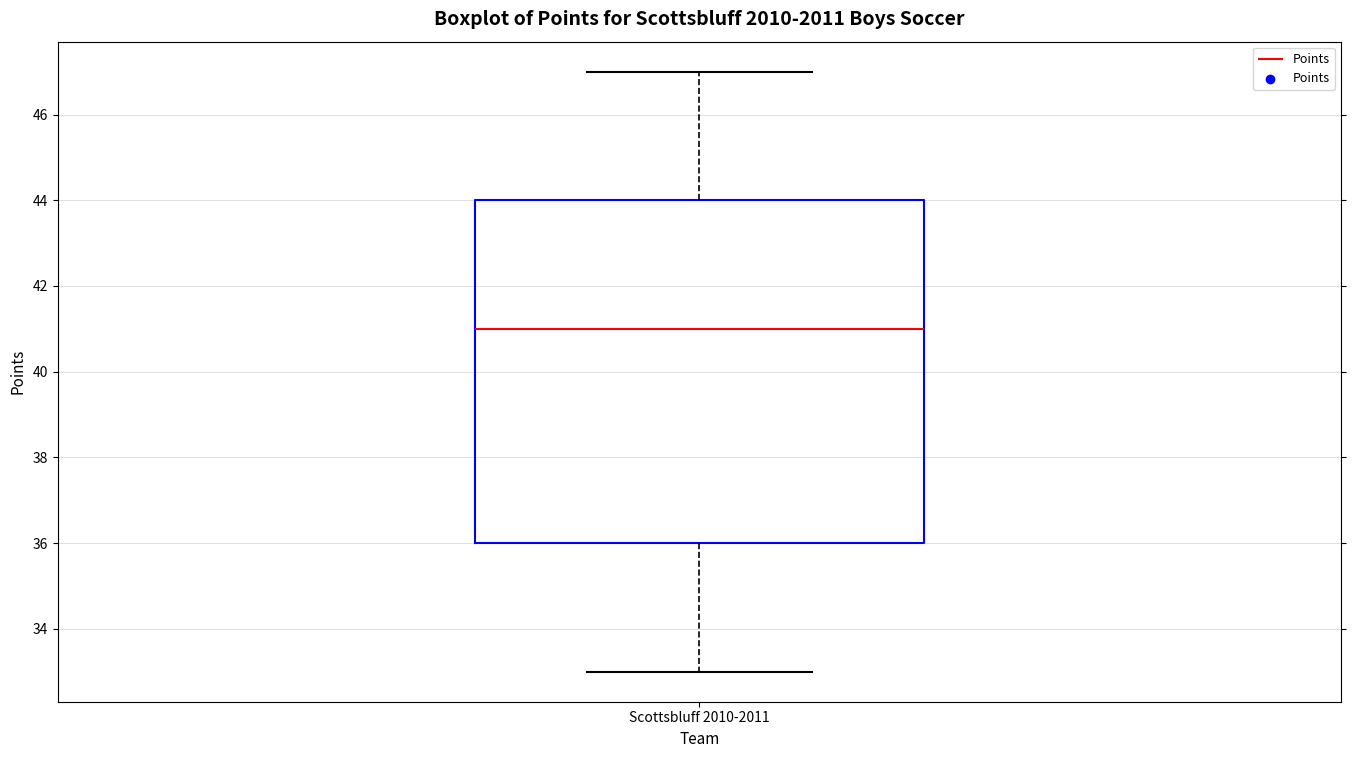

Read this box plot against the y-axis: the position of the median line, the range covered by the box, and the ends of both whiskers. The values are not printed on the chart, so give them approximately, as read against the axis.

median 41, box 36 to 44, whiskers 33 to 47